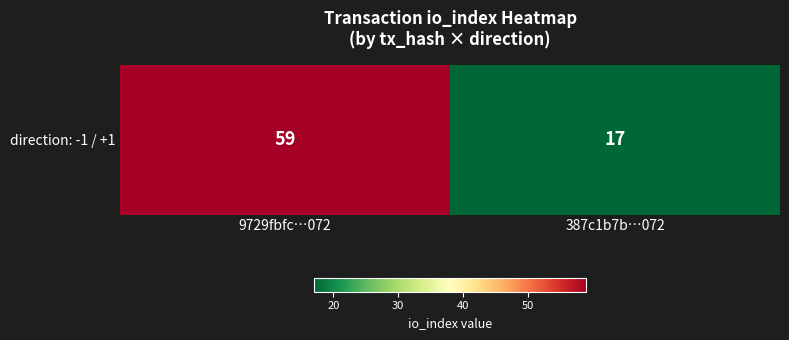

What value does the data have at 387c1b7b…072, to the nearest 5?

15